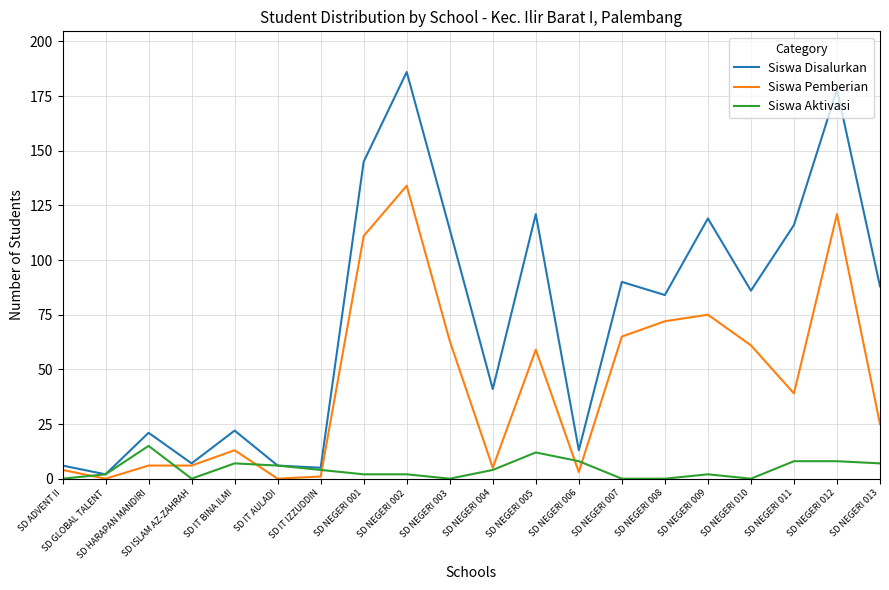

At which category is the sum across all series the highest?

SD NEGERI 002